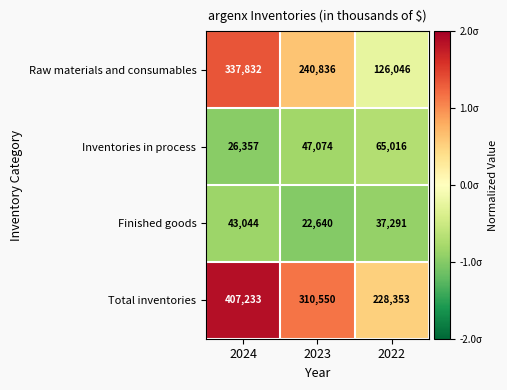

Which series has the largest total across all categories?

Total inventories